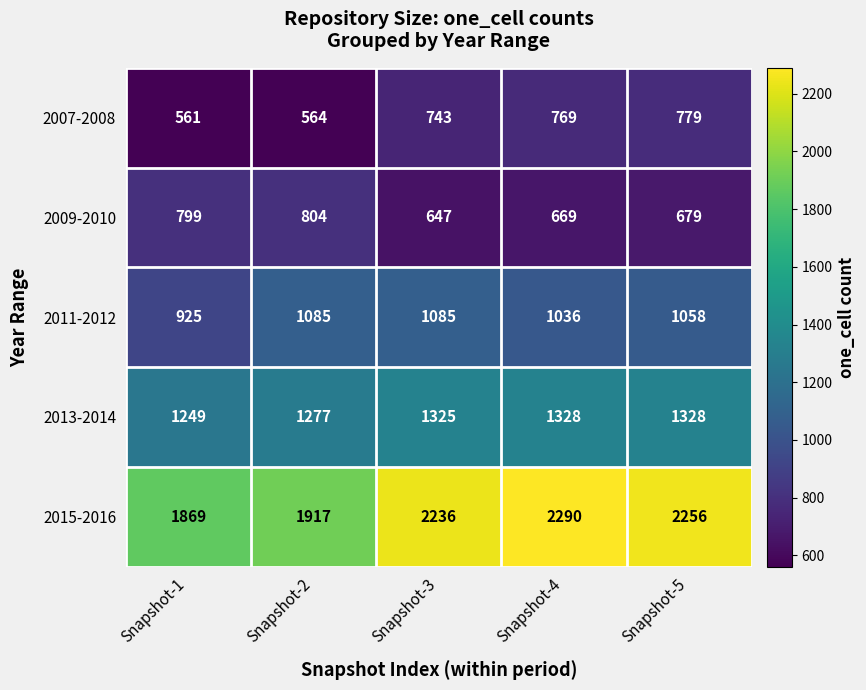

Is it true that 2009-2010 equals 391 at Snapshot-4?

False